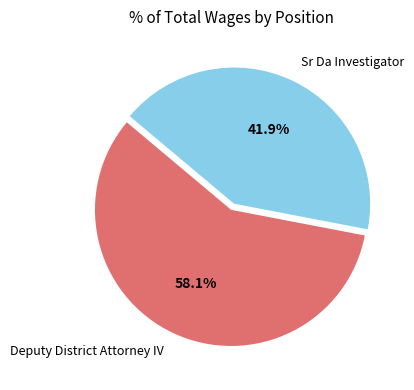

What is the ratio of the value at Deputy District Attorney IV to the value at Sr Da Investigator?

1.4